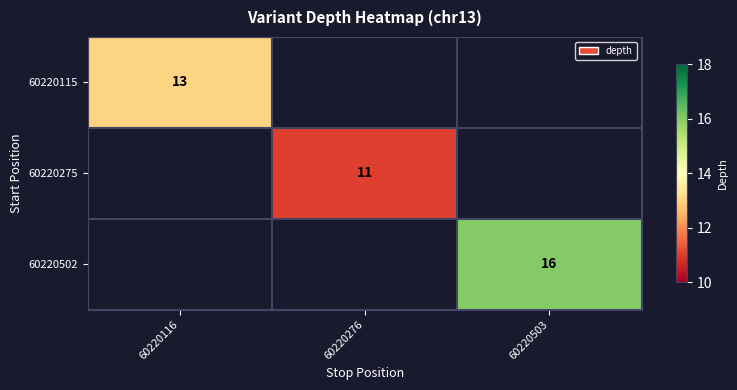

What is the greatest value displayed?

16.0